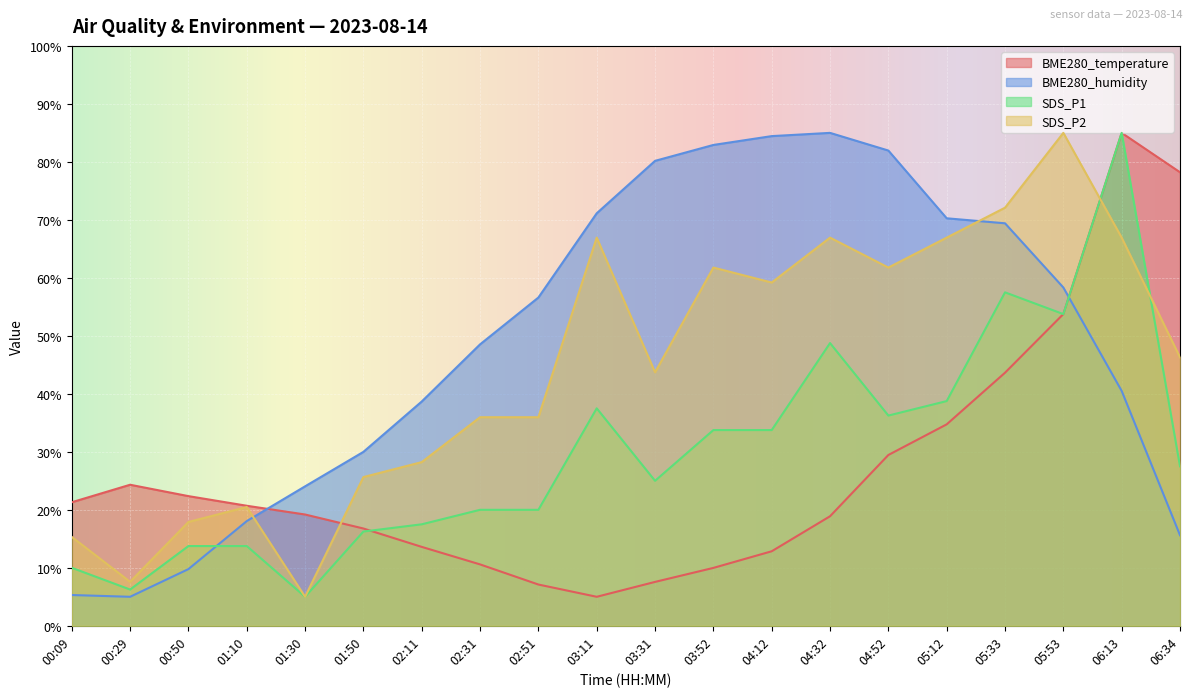

Rank the series by their maximum value, from highest to lowest.

BME280_humidity, SDS_P1, BME280_temperature, SDS_P2